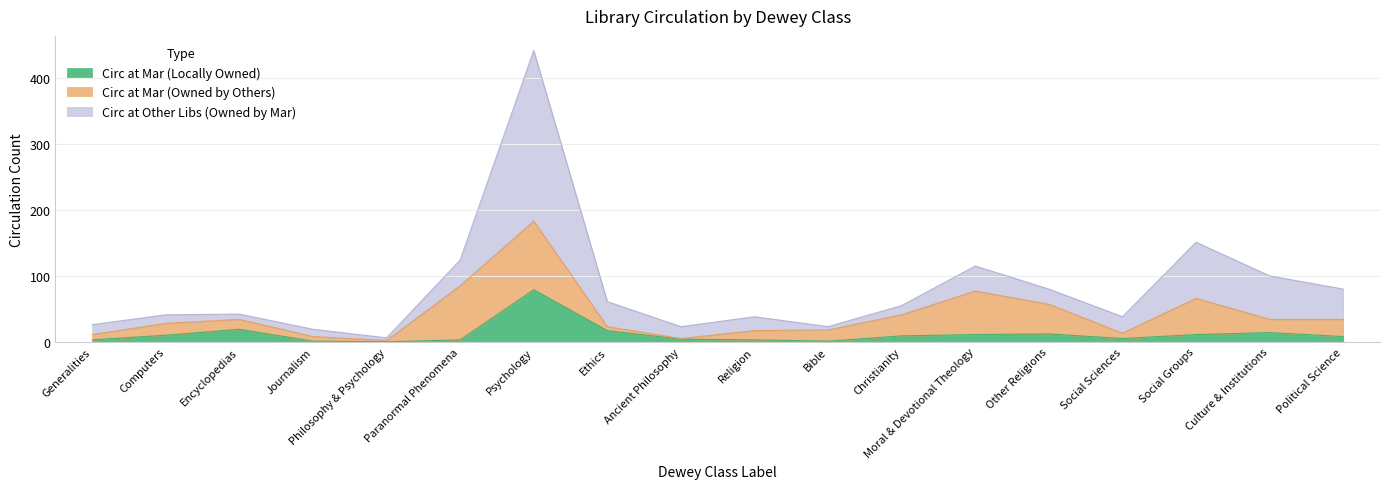

What is the maximum value for Circ at Other Libs (Owned by Mar)?

259